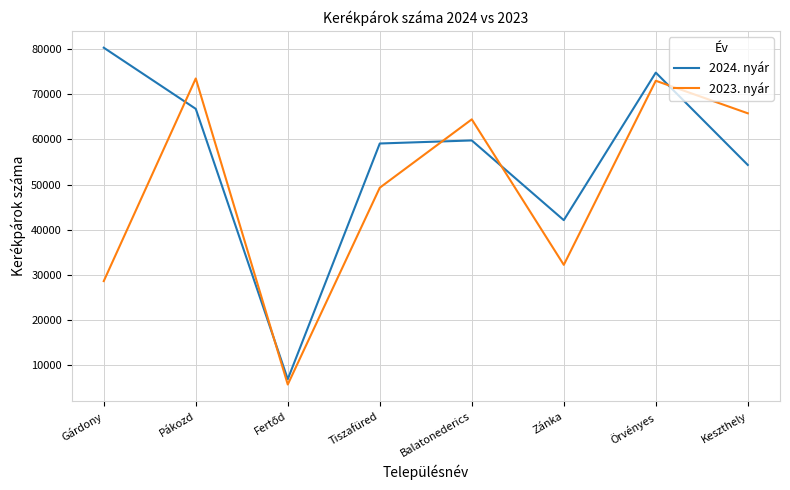

True or false: 2023. nyár has a value of 72975 at Örvényes.

True